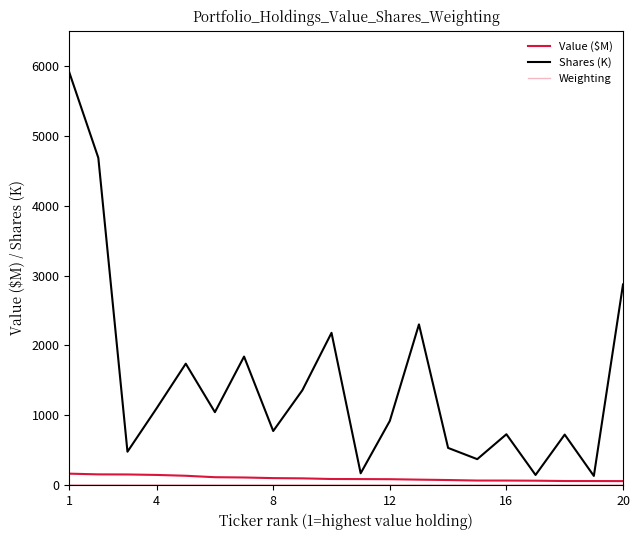

Is this an area chart (filled region under the line)?

No